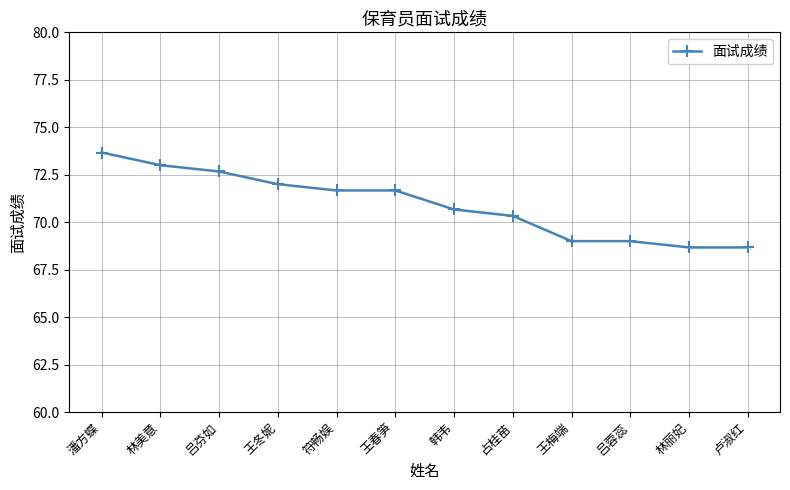

What is the change in value from 王春笋 to 韩韦?

-1.0